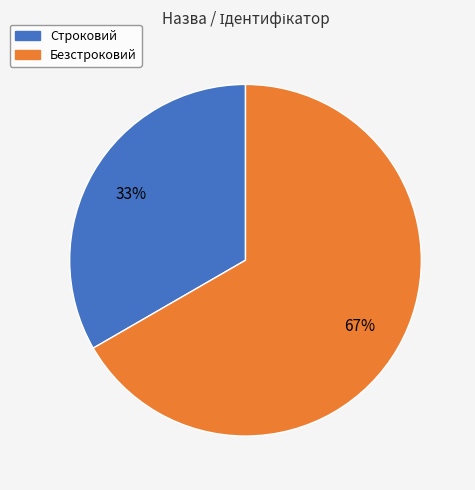

The Строковий slice represents 33% of the pie. True or false?

True